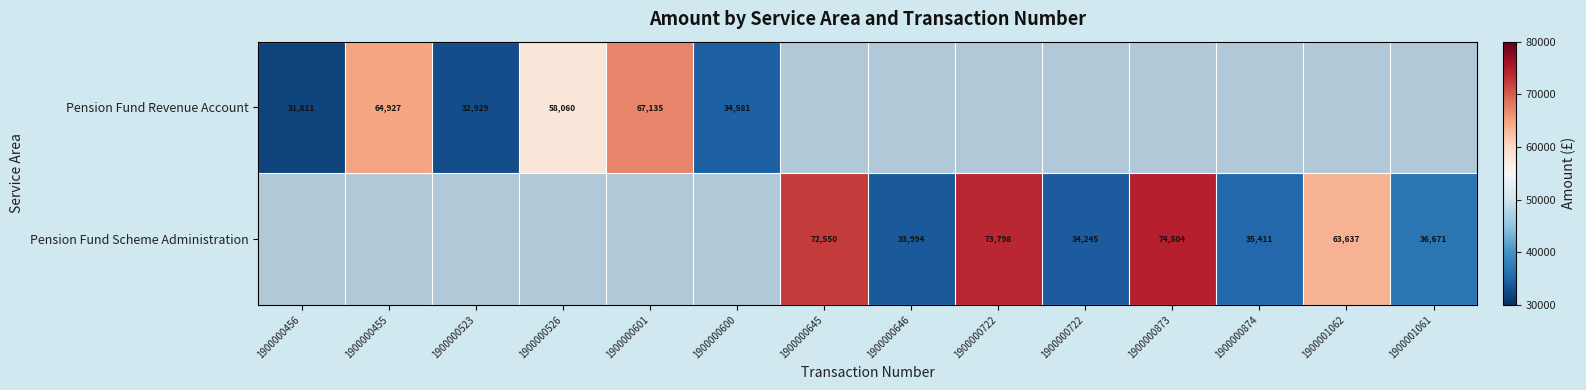

How many positive values does the Pension Fund Scheme Administration series have?

8